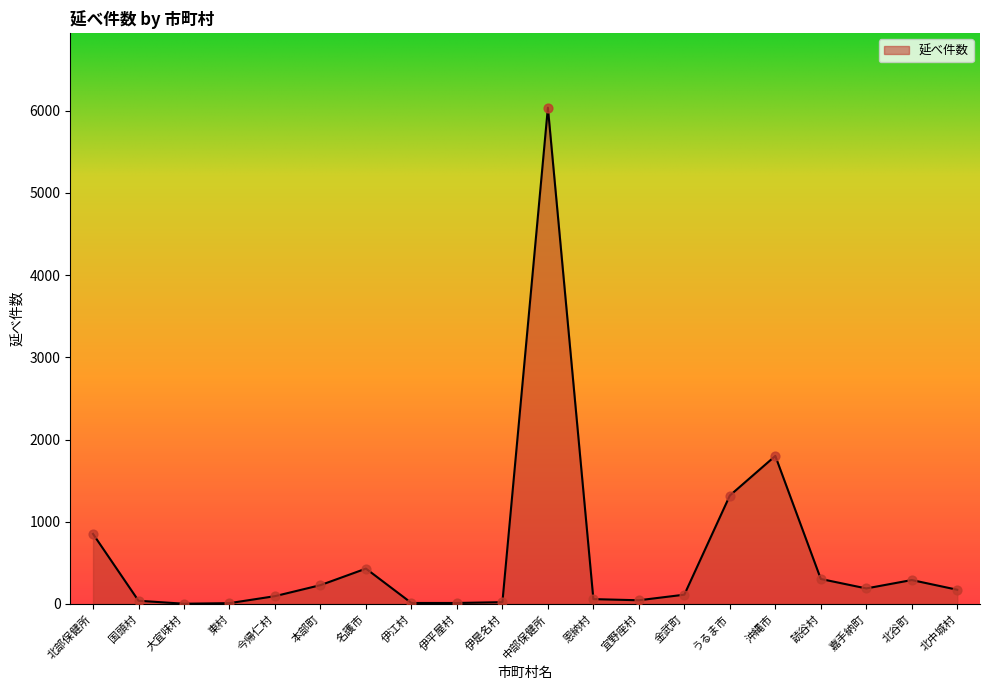

What is the change in value from 北部保健所 to 沖縄市?

+949